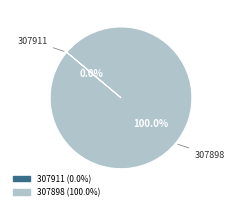

Does 307898 represent more than half of the total?

Yes